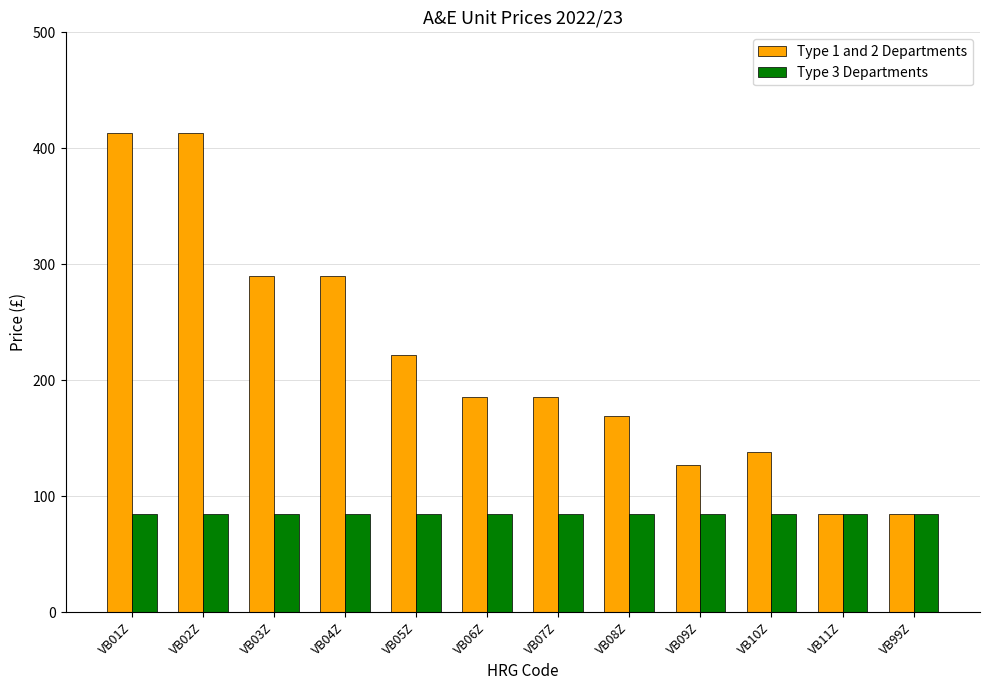

What is the average value of the Type 1 and 2 Departments series?

217